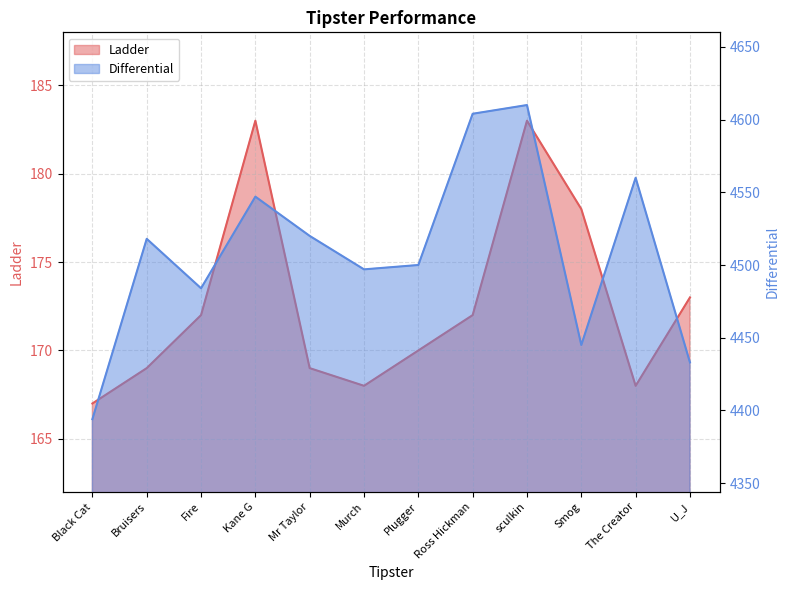

Read the Differential value at Ross Hickman, to the nearest 5.

4605